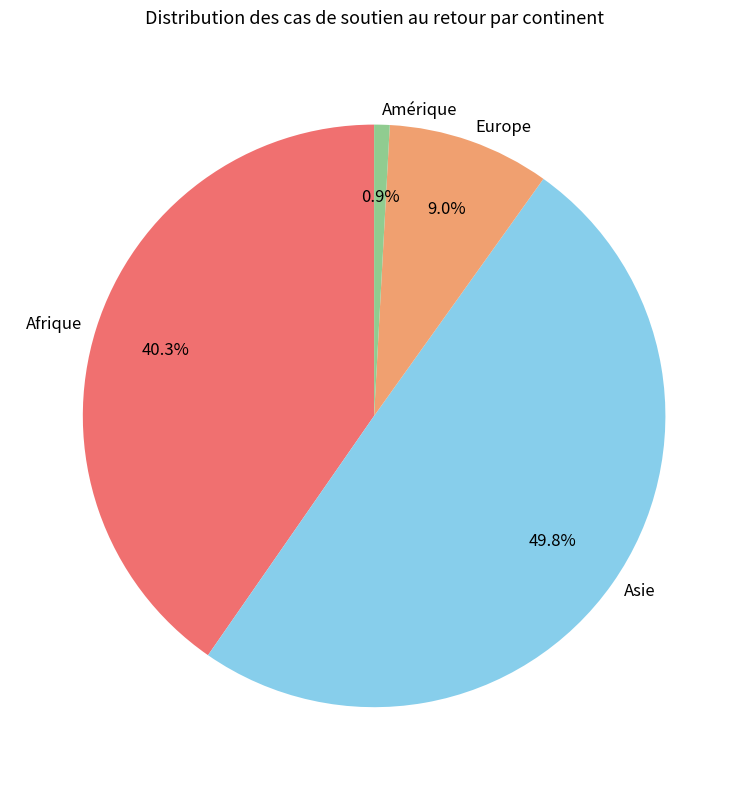

How many slices are in this pie chart?

4